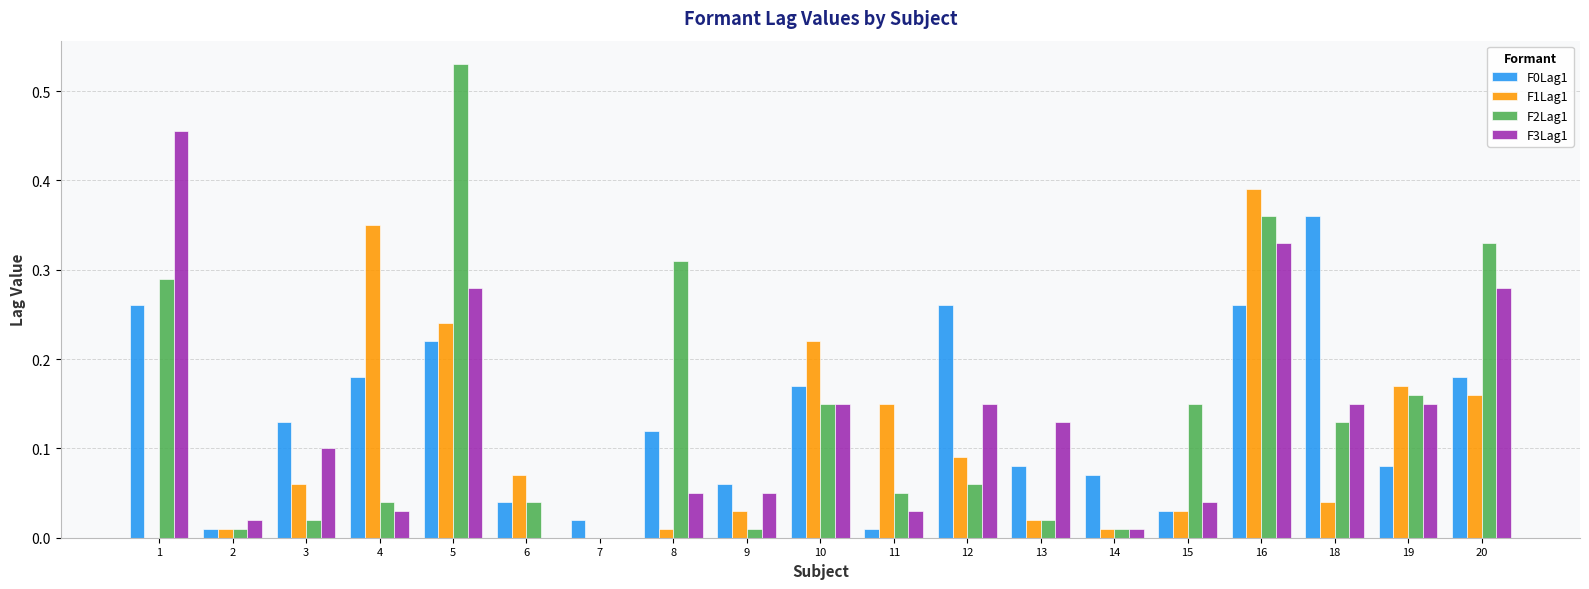

At which category does the chart reach its peak across all series?

5